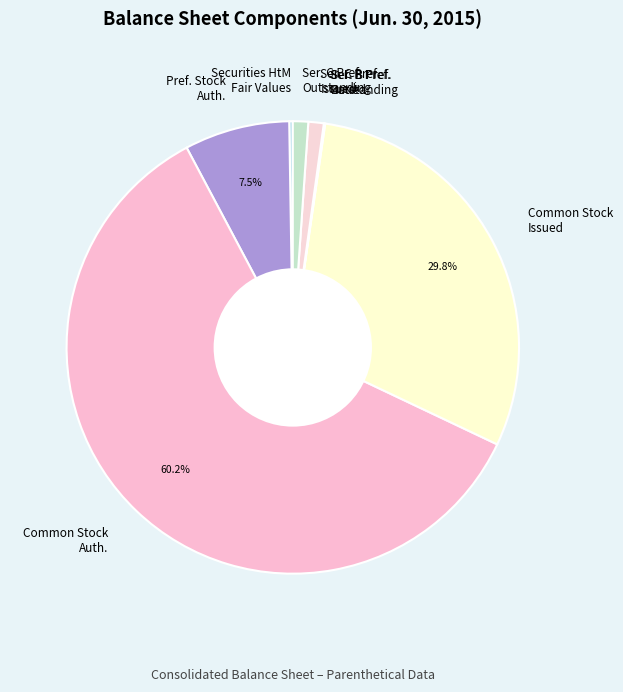

What percentage is NOT represented by Common Stock Issued?

70.2%